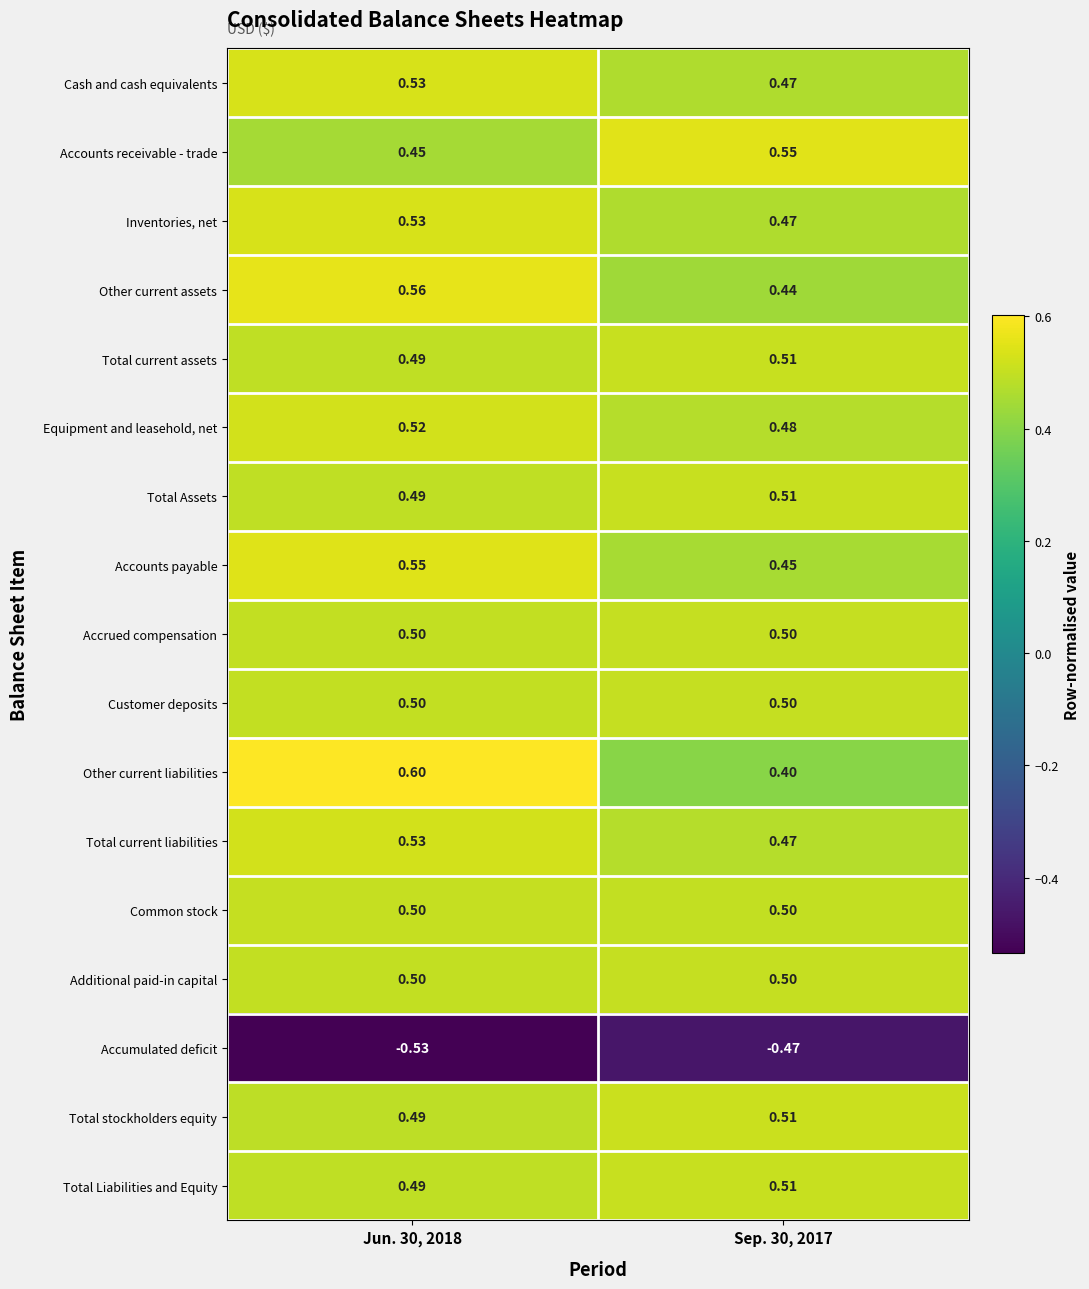

Is the value of Total current assets at Sep. 30, 2017 greater than the value of Accrued compensation at Jun. 30, 2018?

Yes